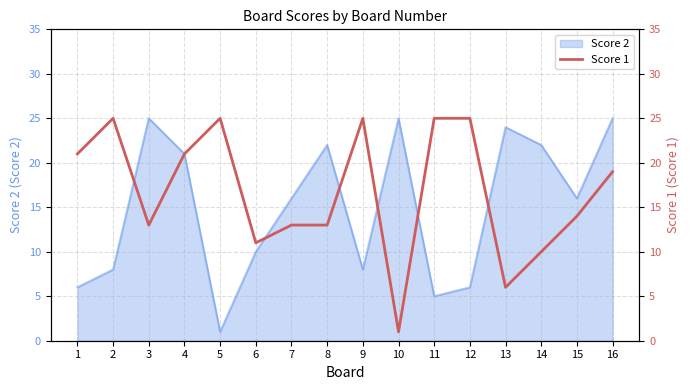

Where is the first local minimum?

3